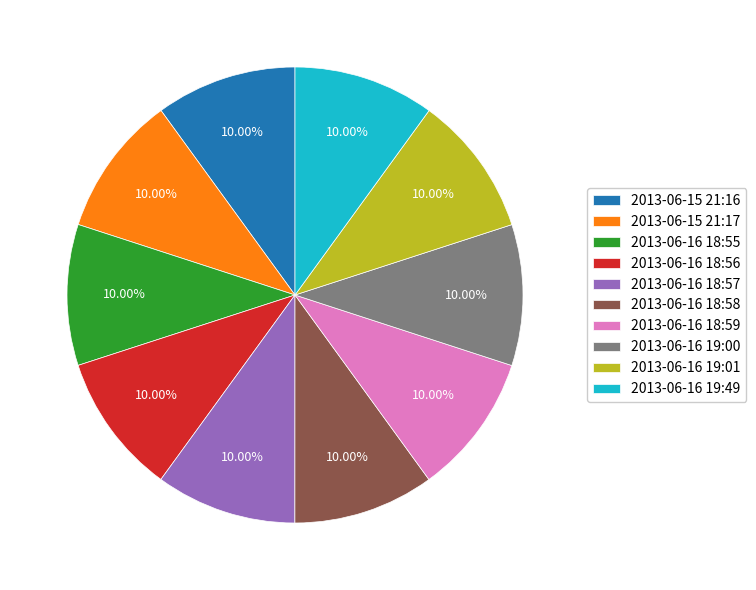

Count the number of slices in the pie.

10